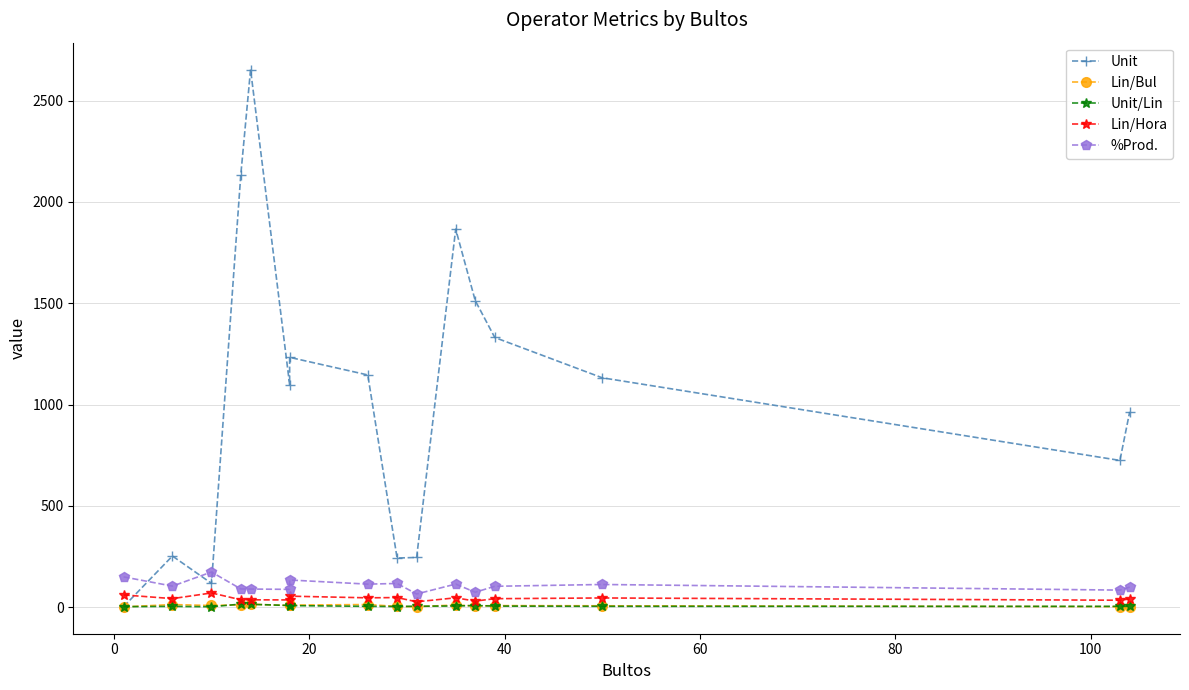

True or false: Unit/Lin and Lin/Hora cross at least once.

False